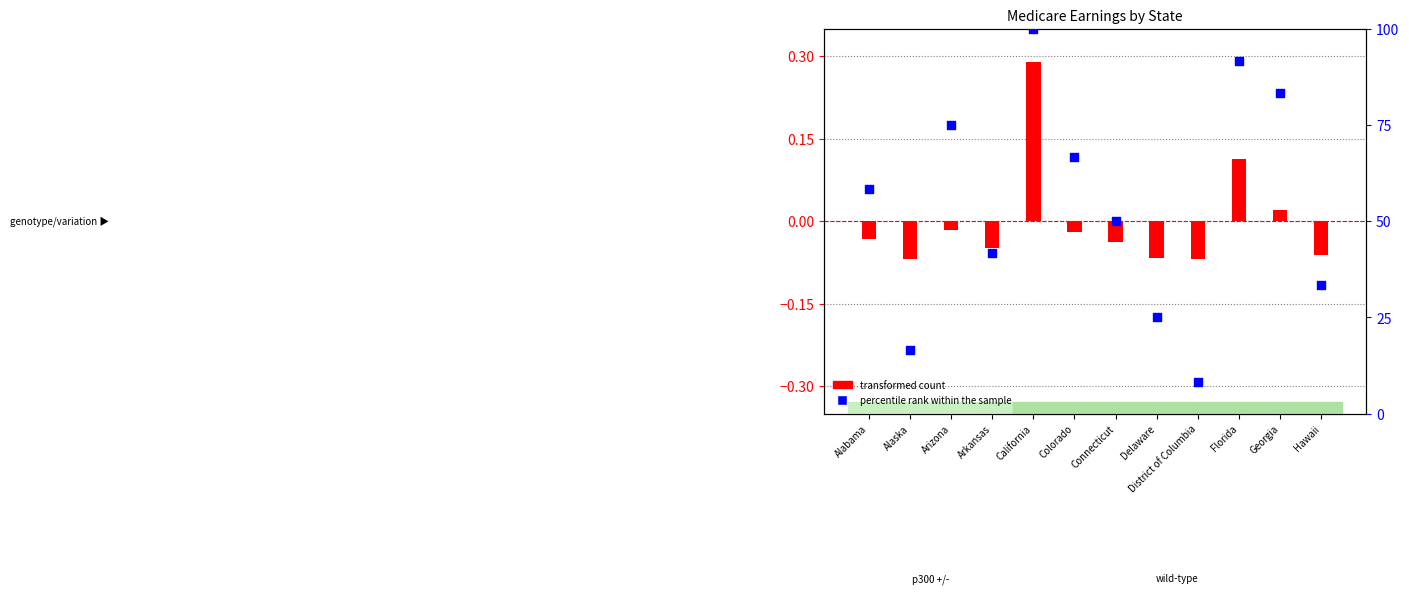

What is the total value across all series at Hawaii?

33.3